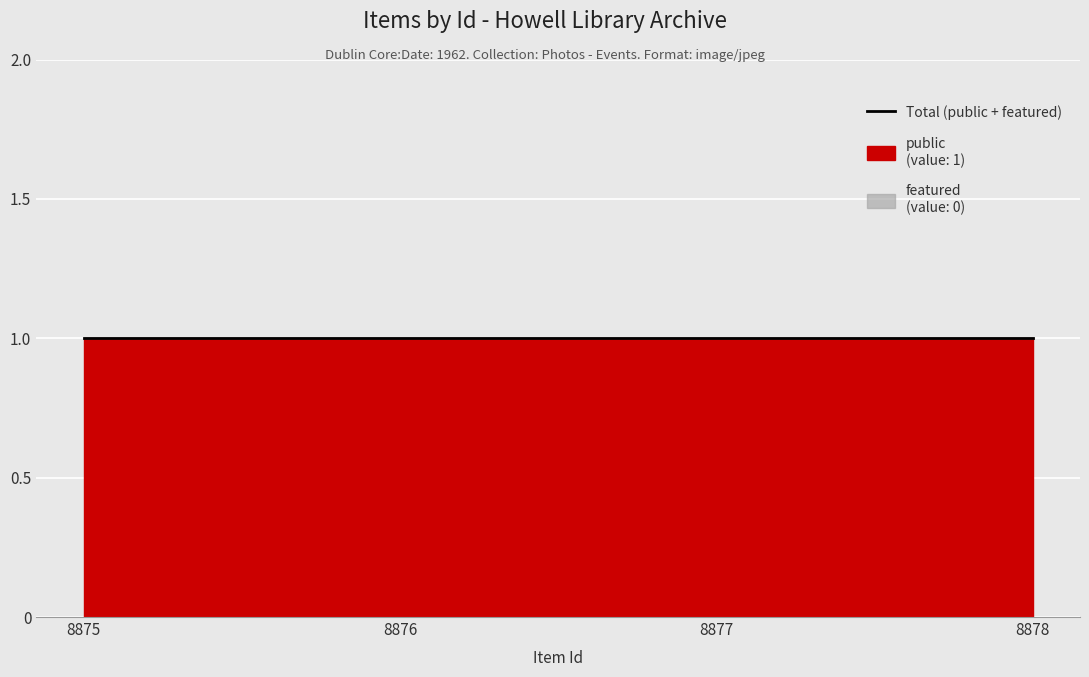

Is the value of date at 8877 greater than the value of featured at 8875?

Yes